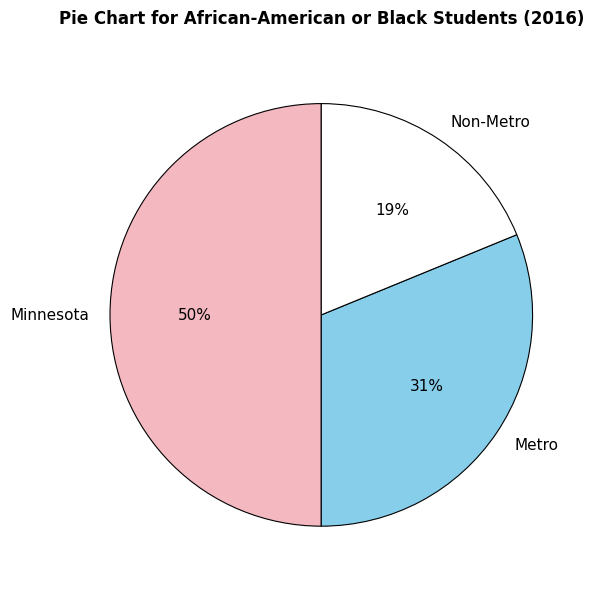

To the nearest percent, what is the difference between the Non-Metro and Metro slice percentages?

12%